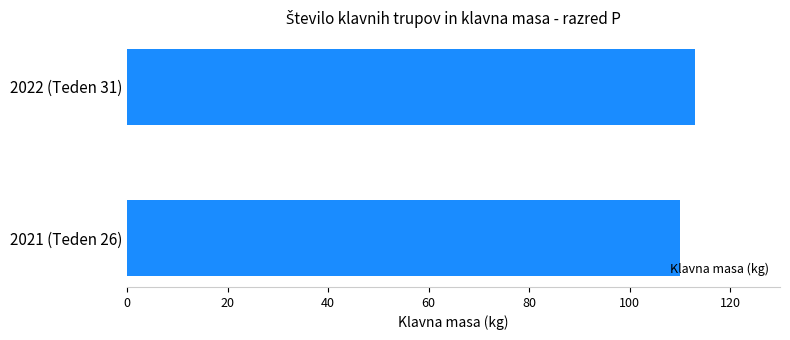

The value at 2021 (Teden 26) is 110. True or false?

True